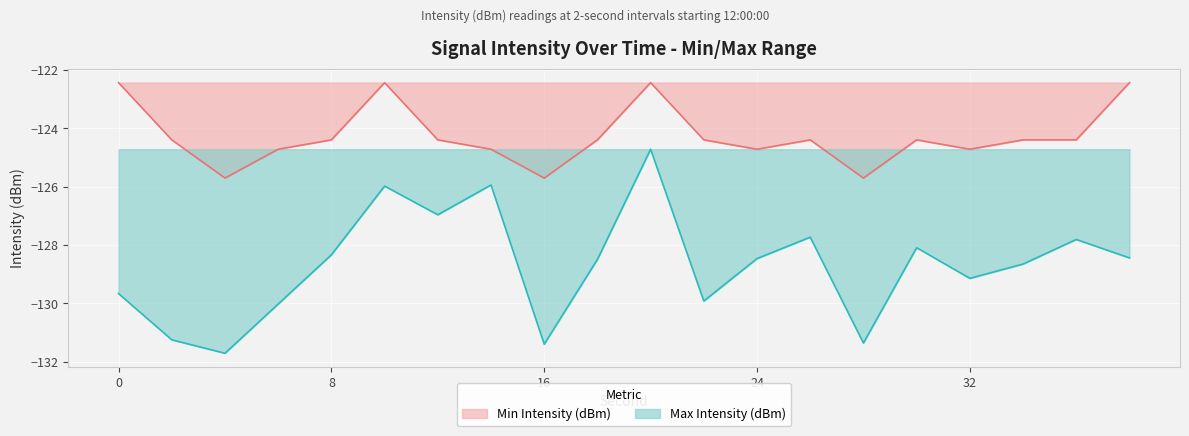

Is it true that Min Intensity line equals -129.7 at 0?

True